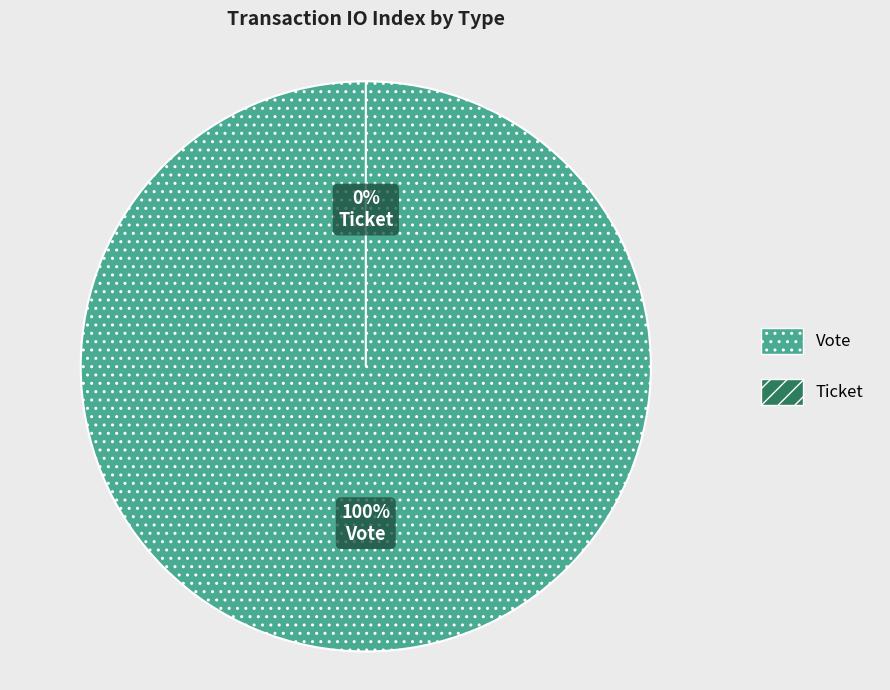

The Vote slice represents 100% of the pie. True or false?

True